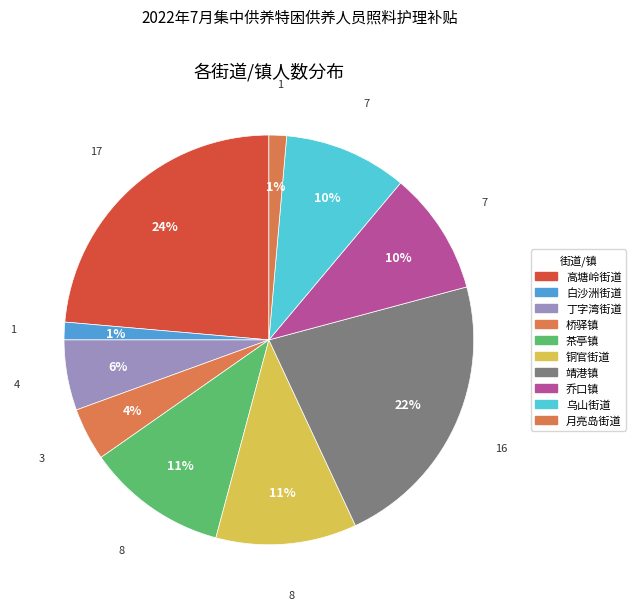

Between 乔口镇 and 铜官街道, which is larger?

铜官街道